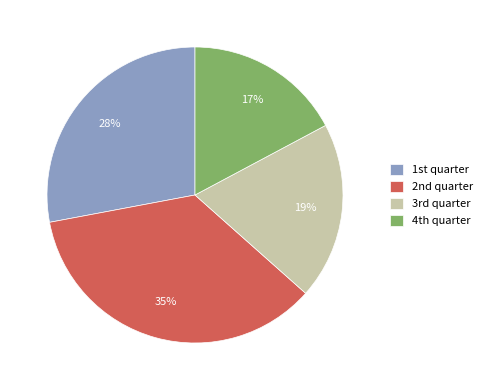

Rank the categories by value from lowest to highest.

4th quarter, 3rd quarter, 1st quarter, 2nd quarter